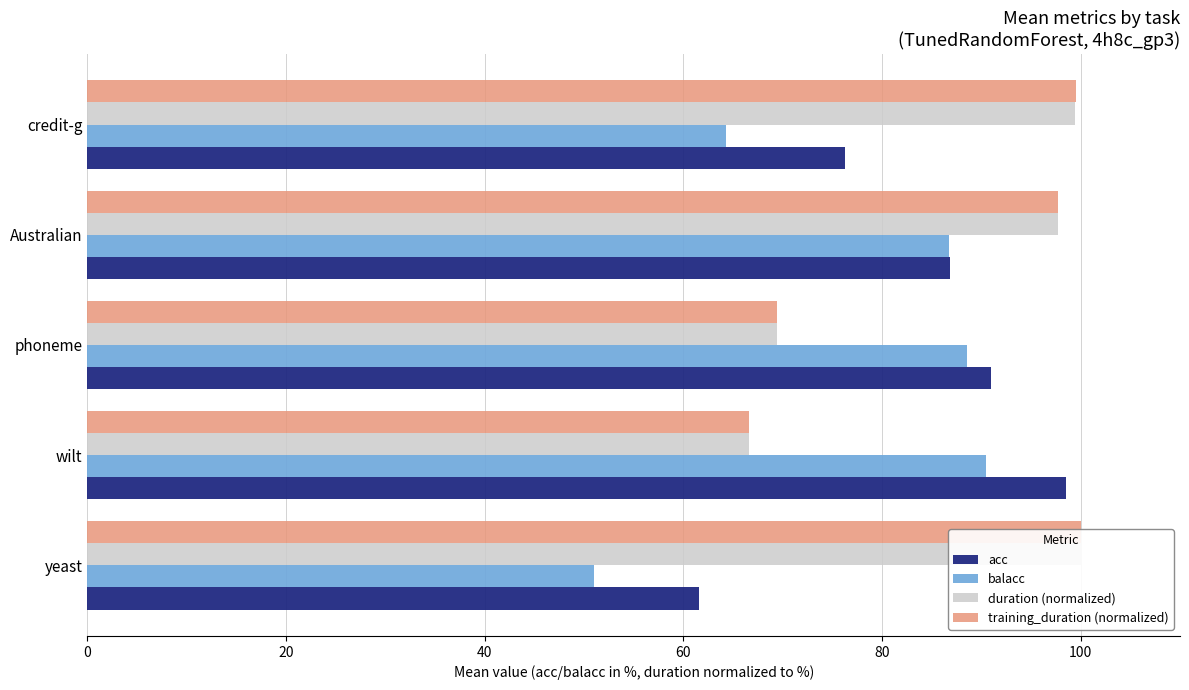

What is the minimum value shown in the chart?

51.0